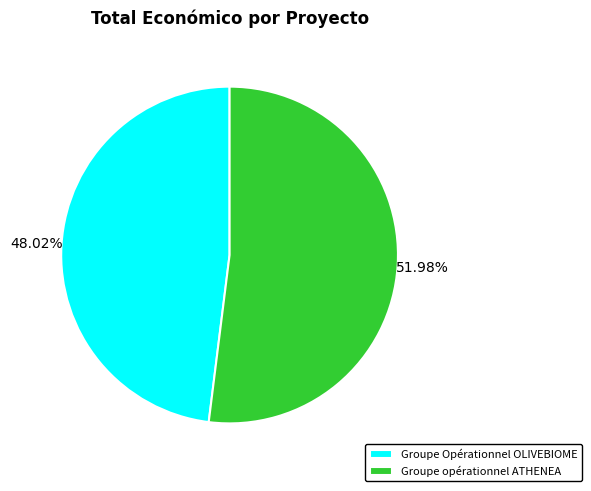

Is it true that Groupe Opérationnel OLIVEBIOME is 41% of the pie?

False